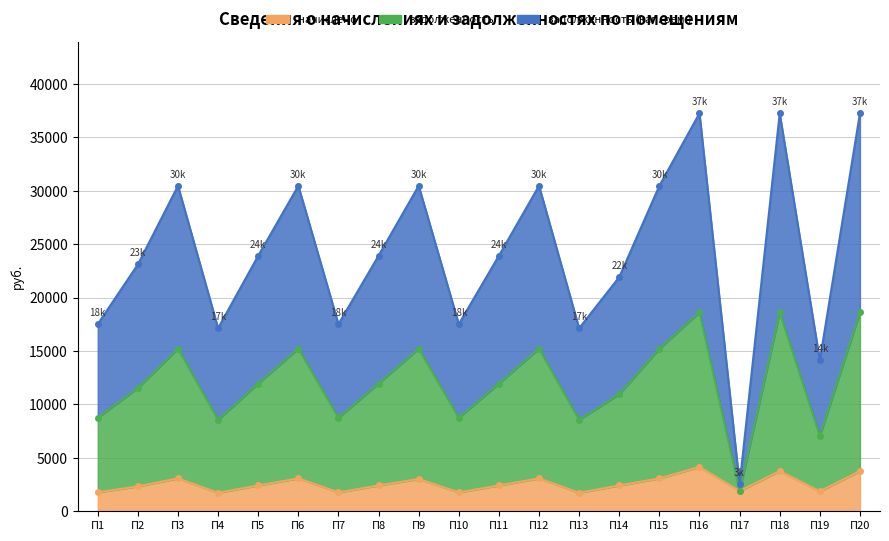

At which category does начислено reach its first local peak?

П3